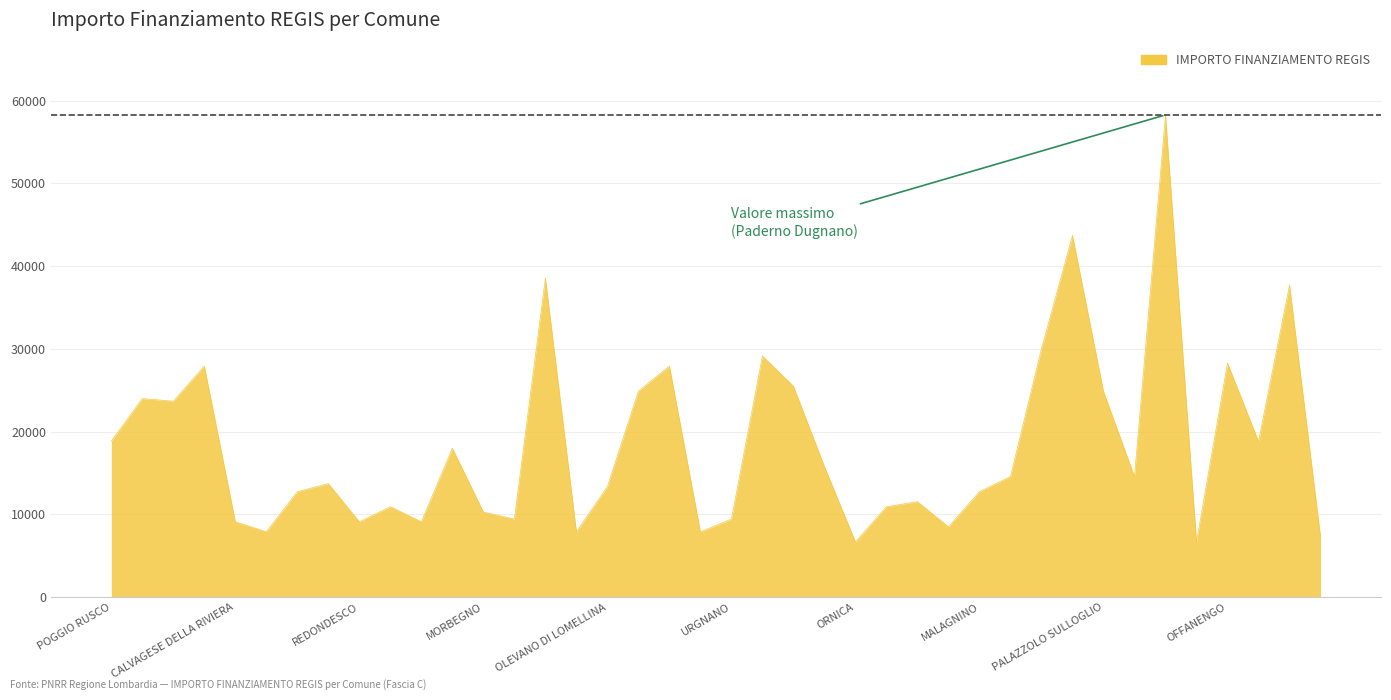

What is the minimum value shown in the chart?

6677